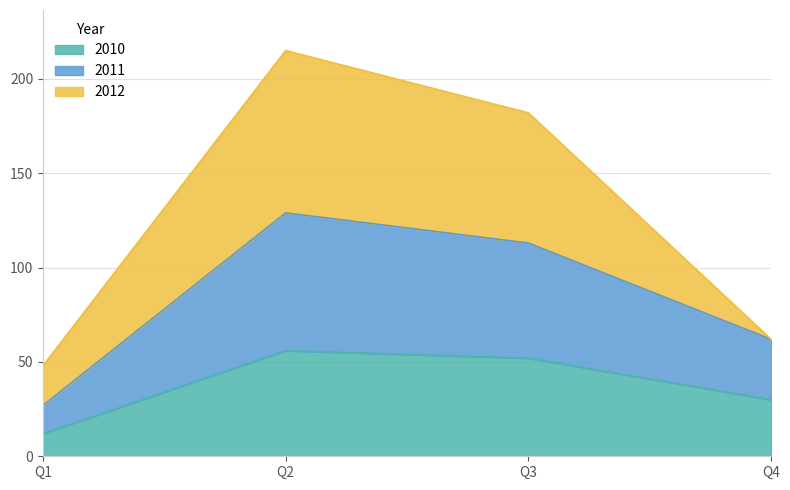

The value of 2010 at Q4 is 13. True or false?

False